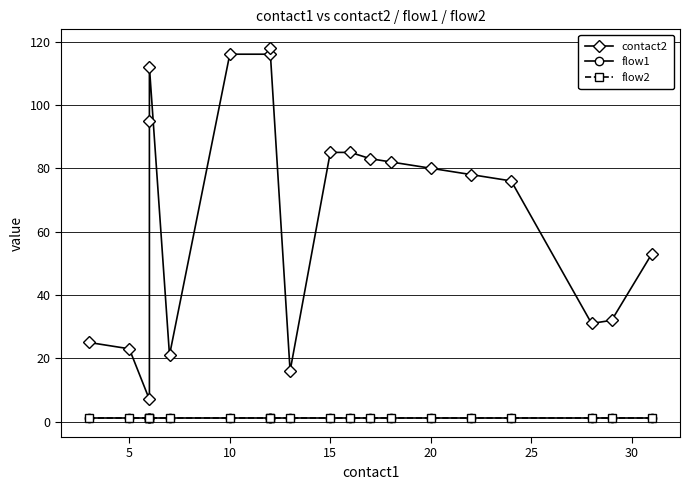

Is the value of contact2 at 30 greater than the value of flow1 at 16?

Yes